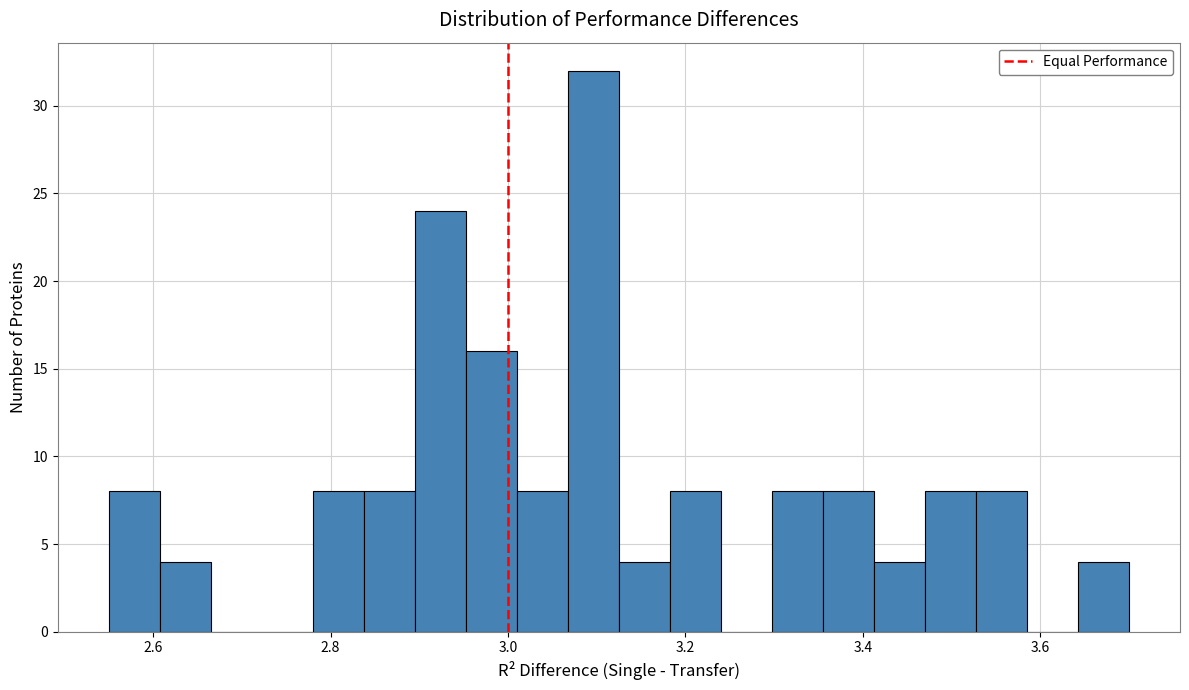

Read against the x-axis, roughly where is the centre of the tallest bar?

3.10